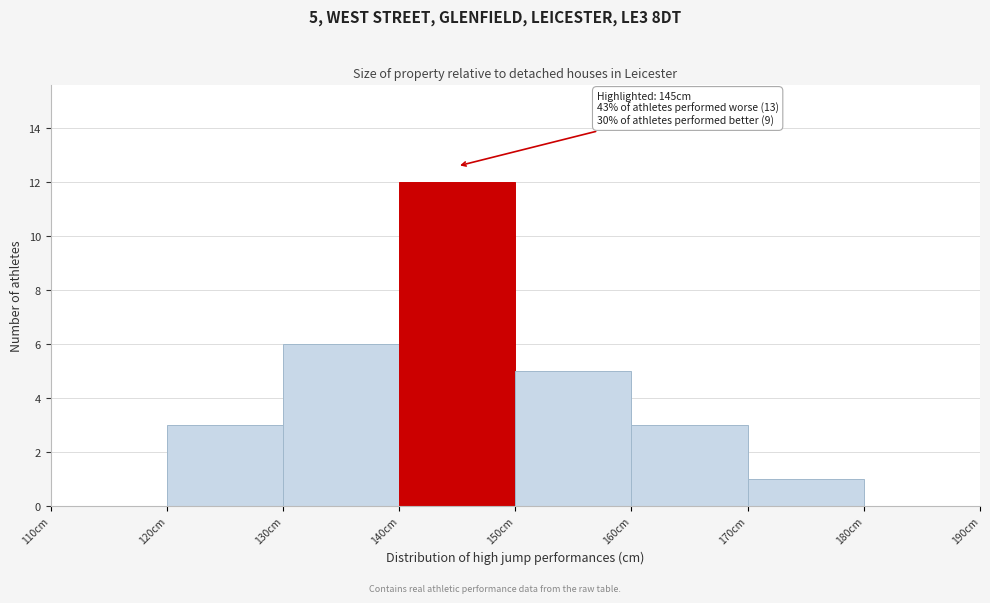

Over which range of the x-axis is the bar tallest?

140 to 150